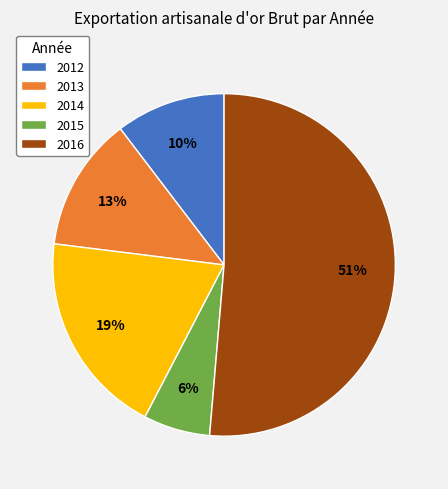

To the nearest percent, what percentage of the pie is 2012?

10%